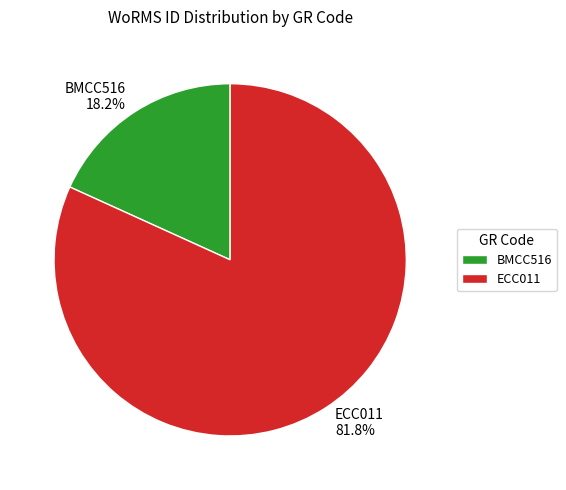

Count the number of slices in the pie.

2